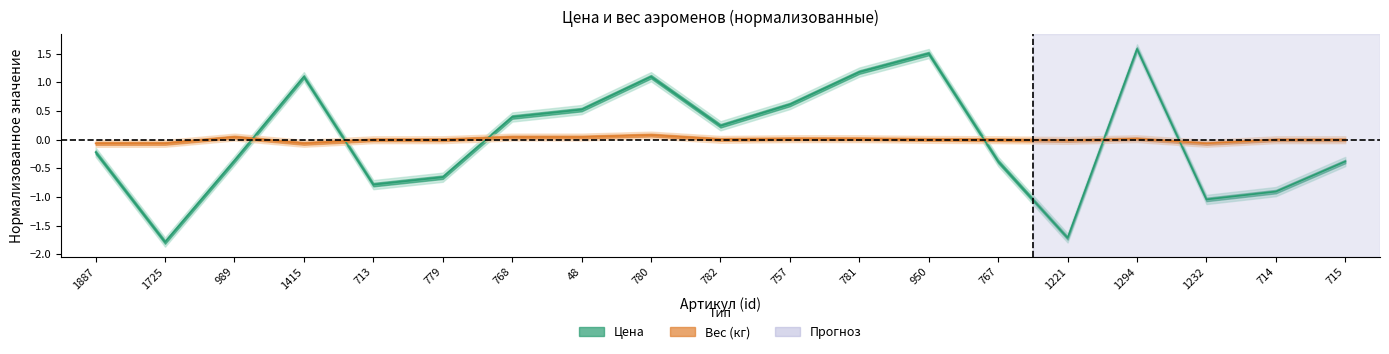

Does the chart display data point markers on the line(s)?

No